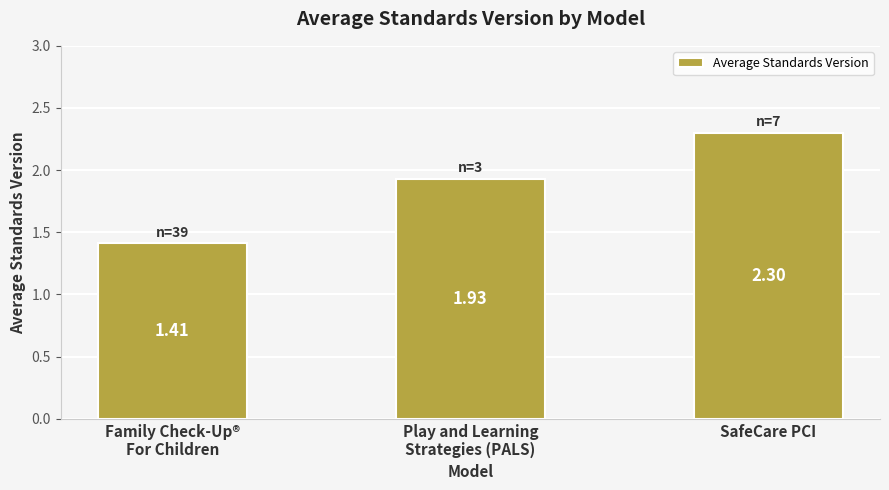

Are the bars horizontal?

No